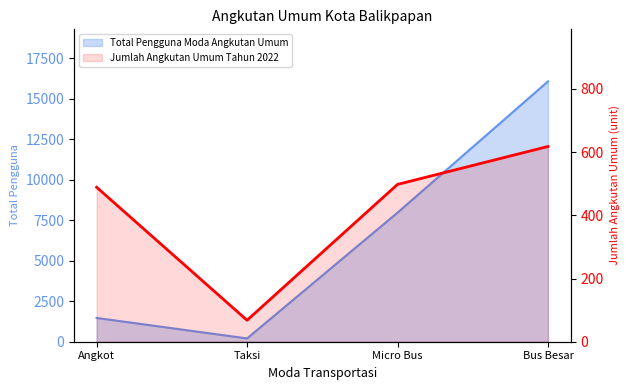

What is the difference between the maximum and minimum values?

550